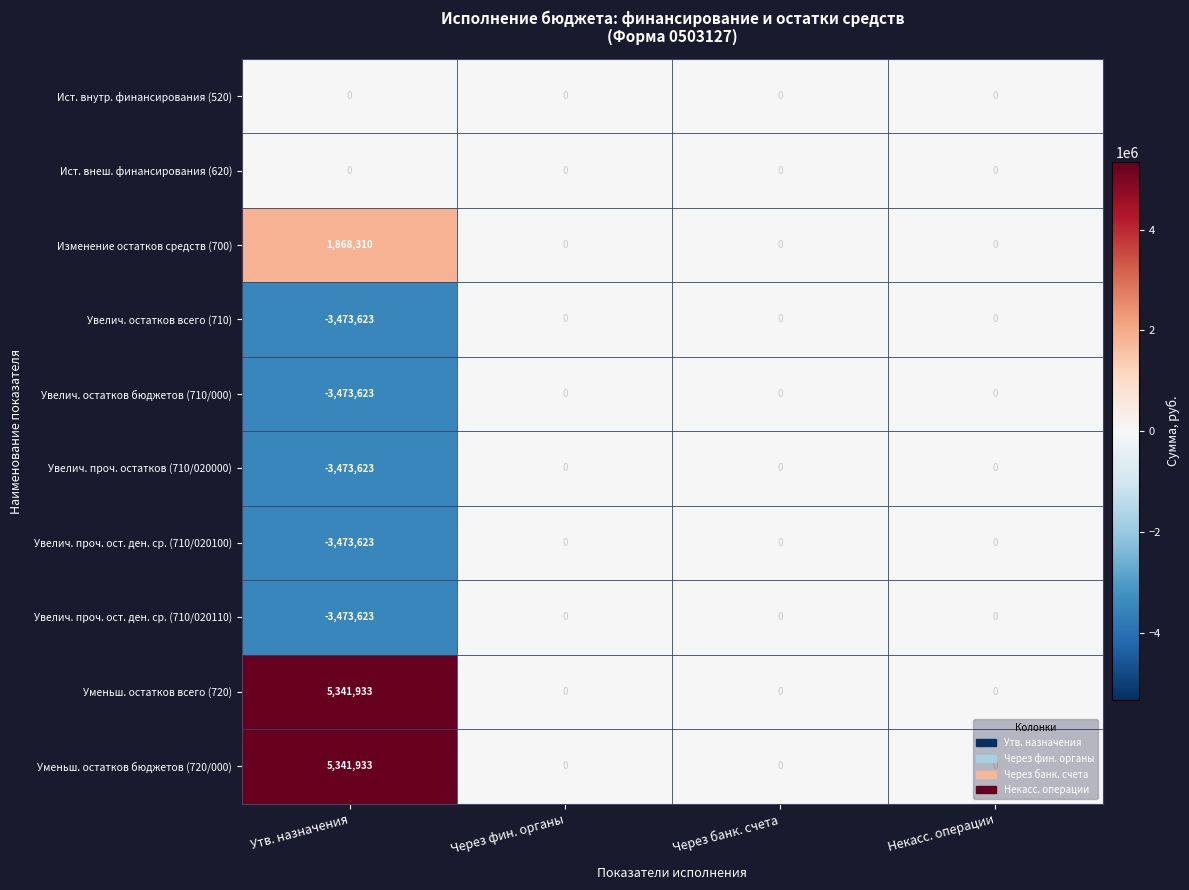

The Увелич. проч. остатков (710/020000) series shows 0 at Некасс. операции. True or false?

True